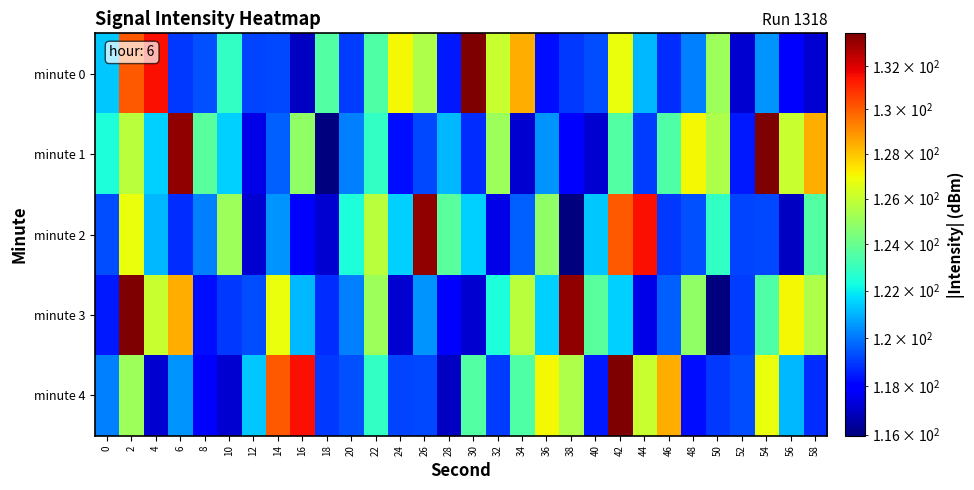

Between 8 and 24, which is larger?

24